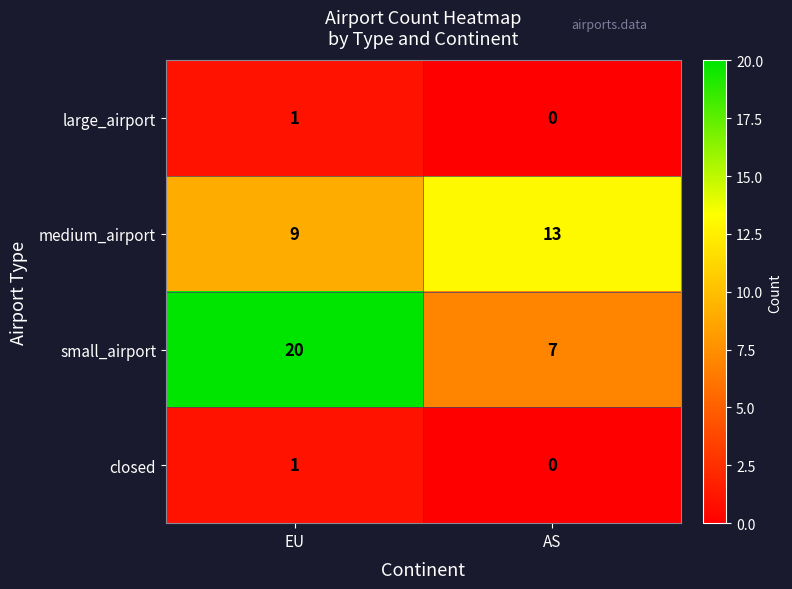

Which series changed the most between EU and AS?

small_airport